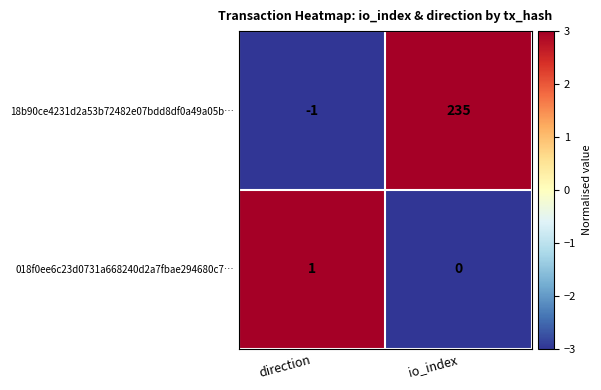

How many values in 18b90ce4231d2a53b72482e07bdd8df0a49a05b… are above zero?

1